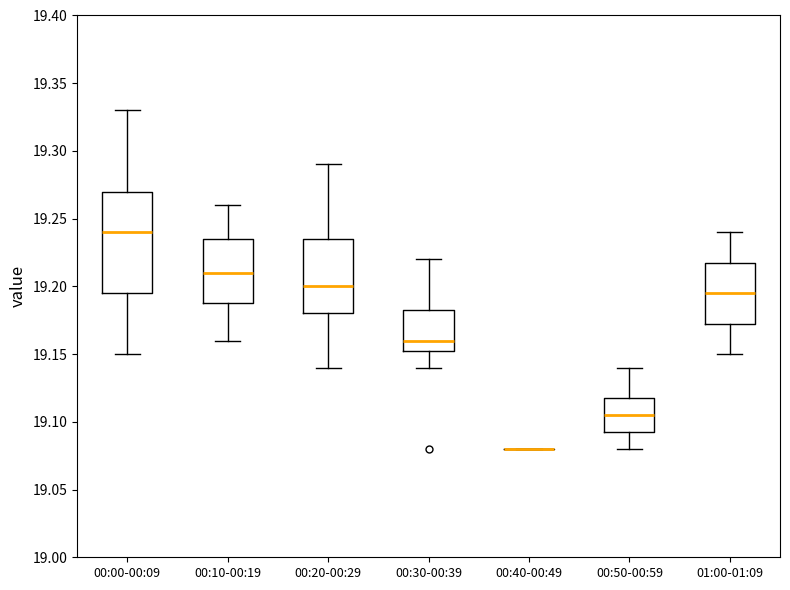

Reading left to right, read every box against the y-axis: the position of its median line, the range the box covers, and the ends of its whiskers. The values are not printed on the chart, so give them approximately, as read against the axis.

00:00-00:09: median 19.240, box 19.195 to 19.270, whiskers 19.150 to 19.330
00:10-00:19: median 19.210, box 19.190 to 19.235, whiskers 19.160 to 19.260
00:20-00:29: median 19.200, box 19.180 to 19.235, whiskers 19.140 to 19.290
00:30-00:39: median 19.160, box 19.155 to 19.185, whiskers 19.140 to 19.220
00:40-00:49: box collapsed to a line at 19.080, whiskers 19.080 to 19.080
00:50-00:59: median 19.105, box 19.095 to 19.120, whiskers 19.080 to 19.140
01:00-01:09: median 19.195, box 19.175 to 19.220, whiskers 19.150 to 19.240